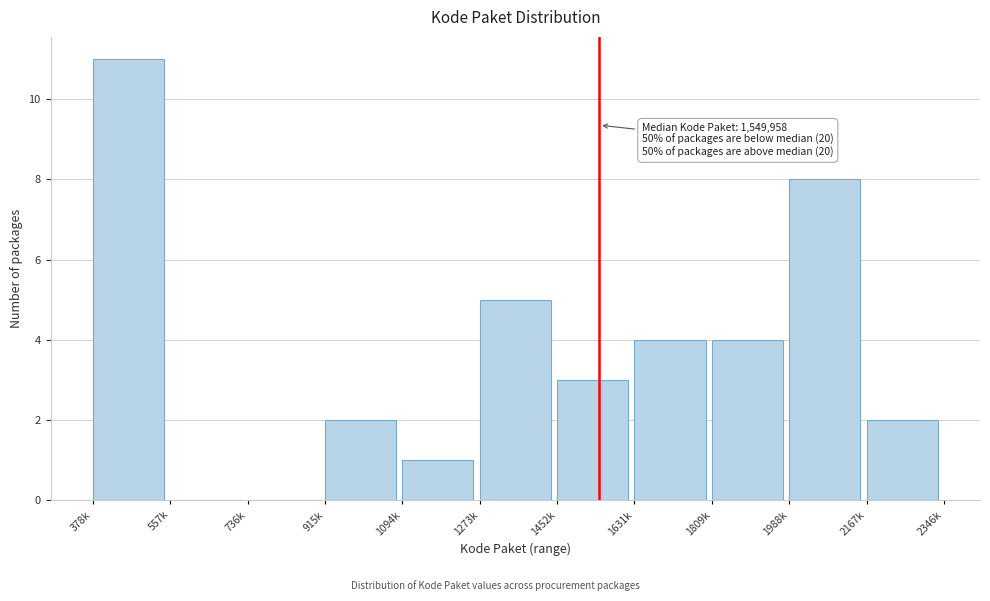

Reading right to left, what are all the values shown in this chart?

2167k=2	1988k=8	1809k=4	1631k=4	1452k=3	1273k=5	1094k=1	915k=2	736k=0	557k=0	378k=11